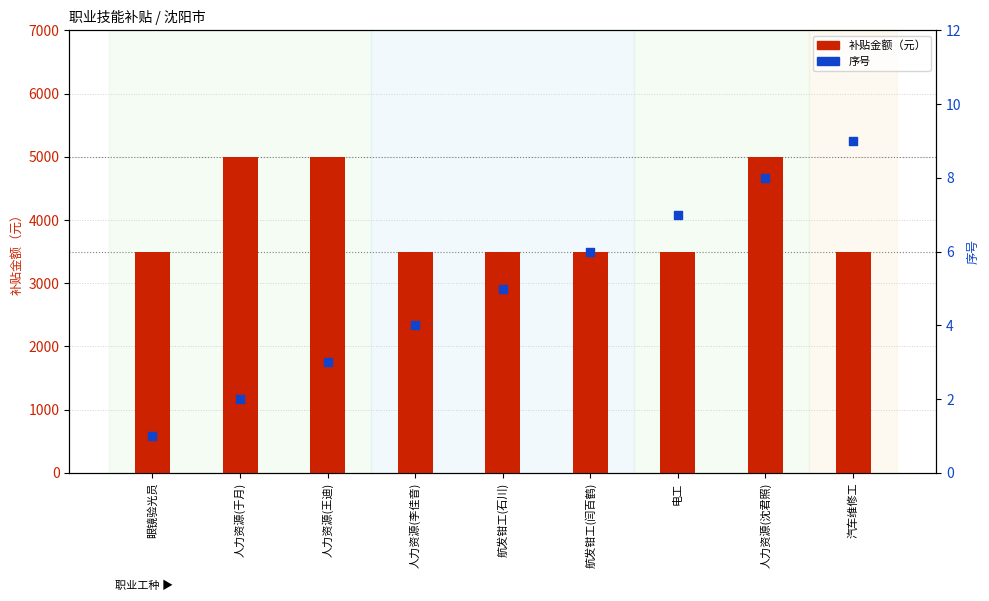

At how many categories does at least one series exceed 2274?

9